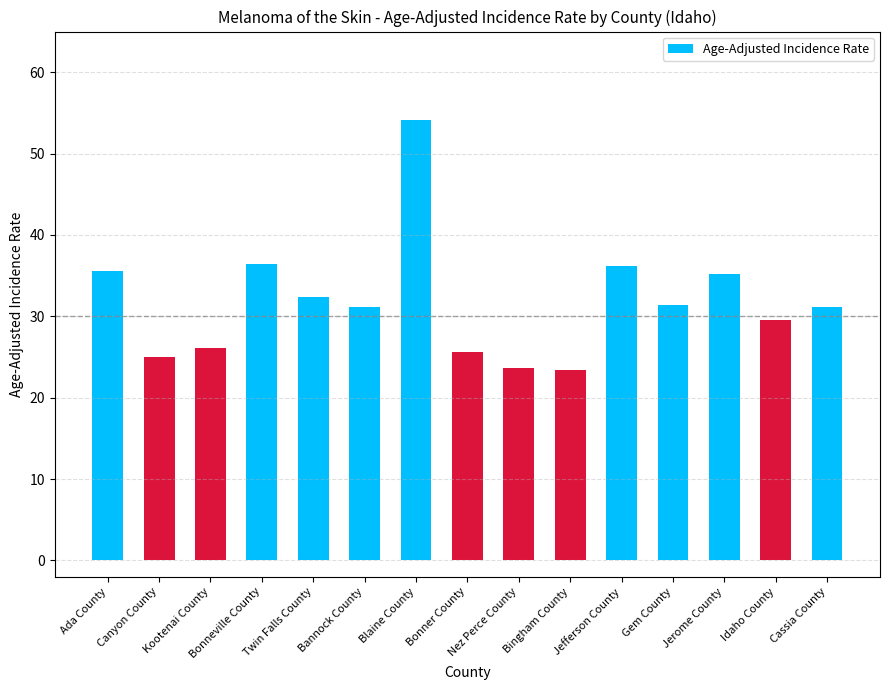

The value at Nez Perce County is 41.8. True or false?

False